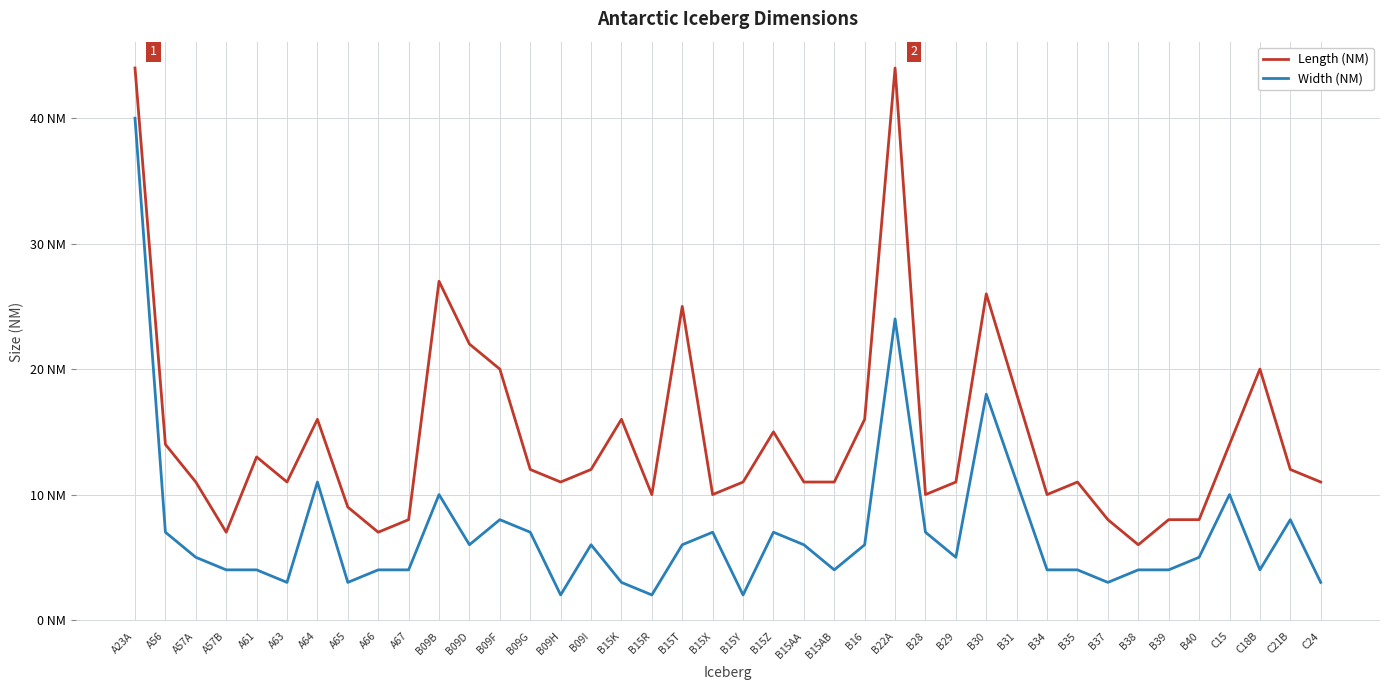

Which series has the largest range (max minus min)?

Length (NM)